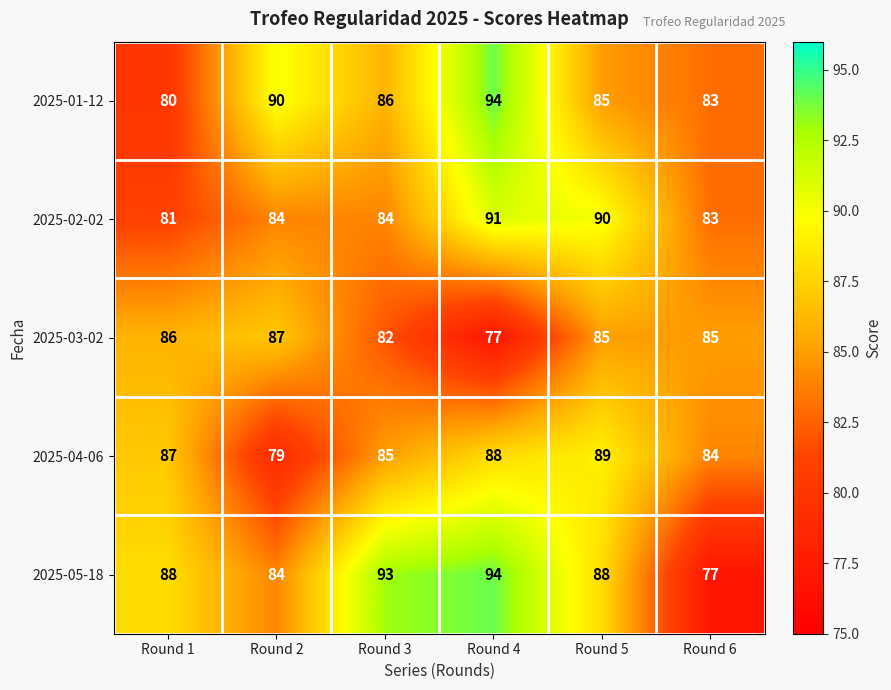

What is the difference between the second highest and minimum values in the 2025-04-06 series?

9